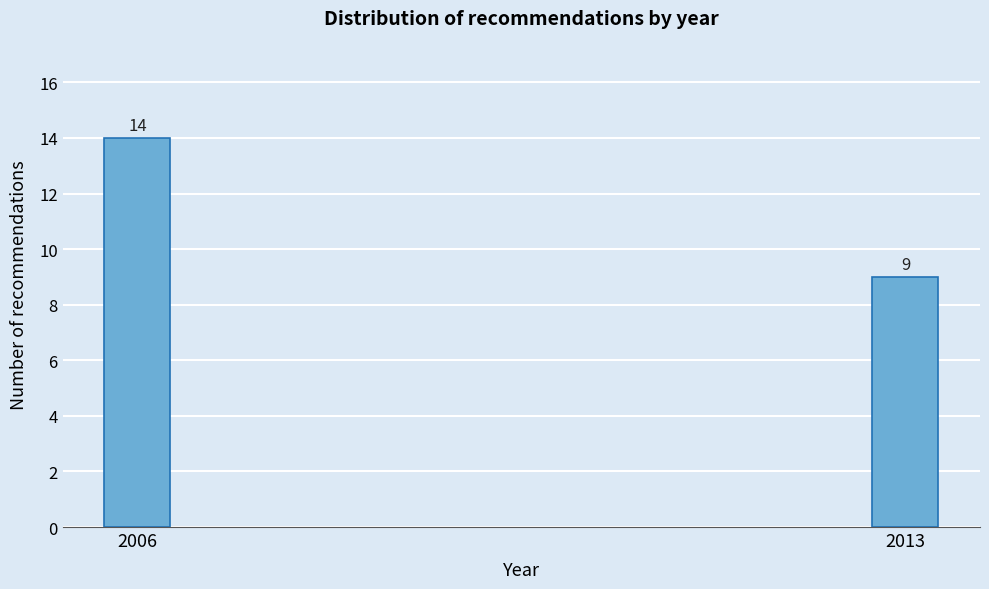

Reading left to right, list all the values displayed in this chart.

14	9